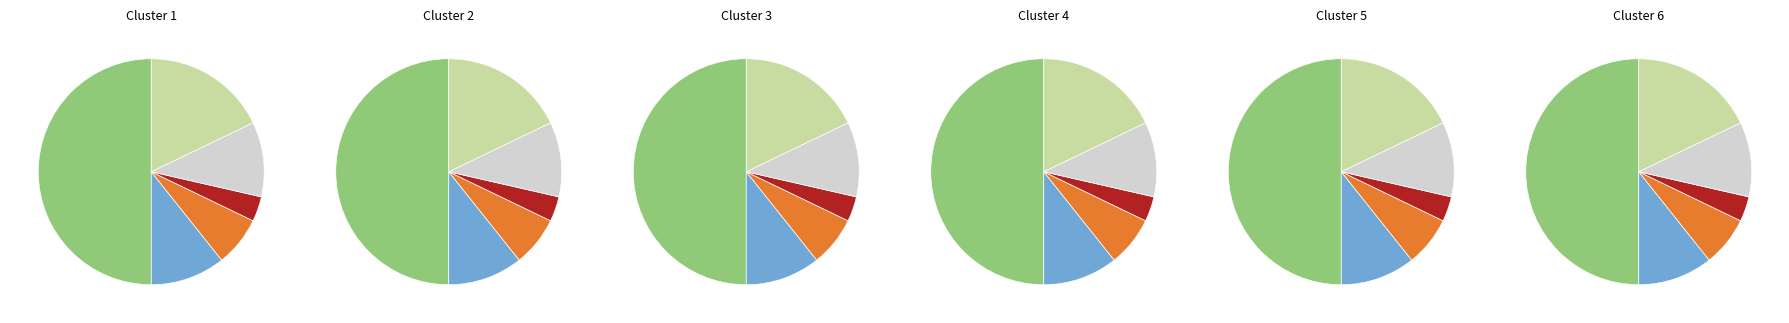

Is it true that Academic Intervention is 12% of the pie?

True